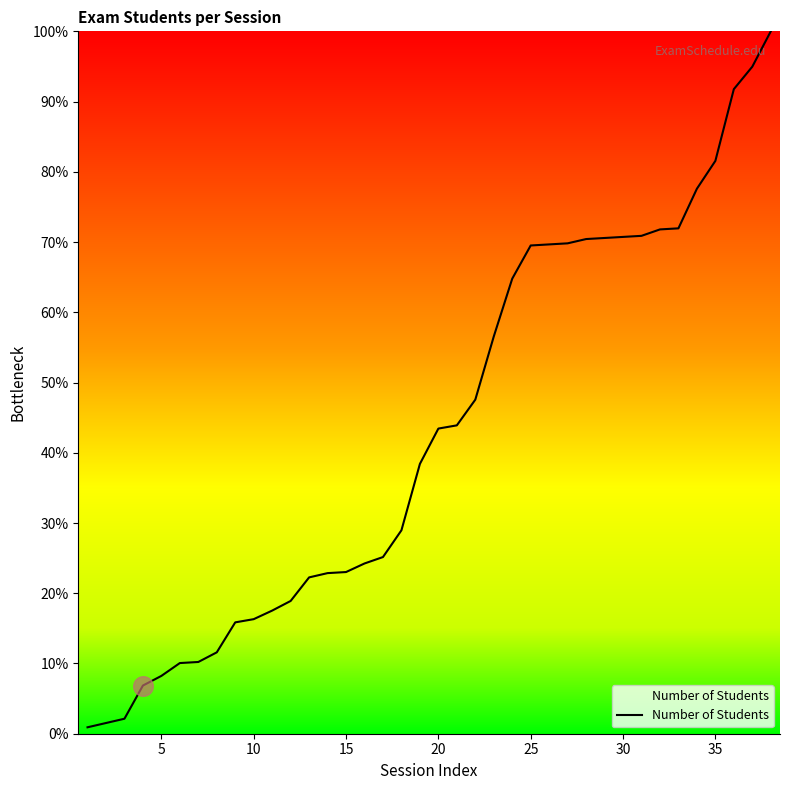

What is the greatest value displayed?

100.0